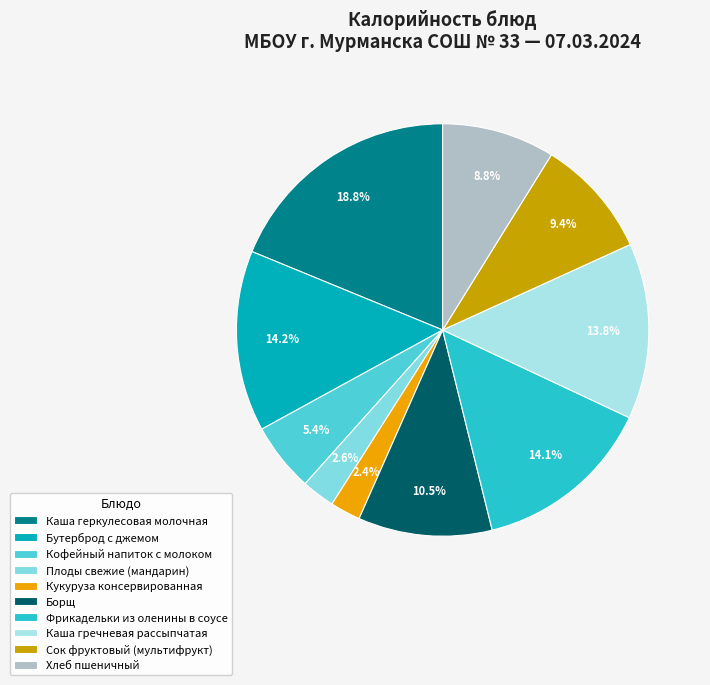

What percentage is the Хлеб пшеничный slice, to the nearest percent?

9%